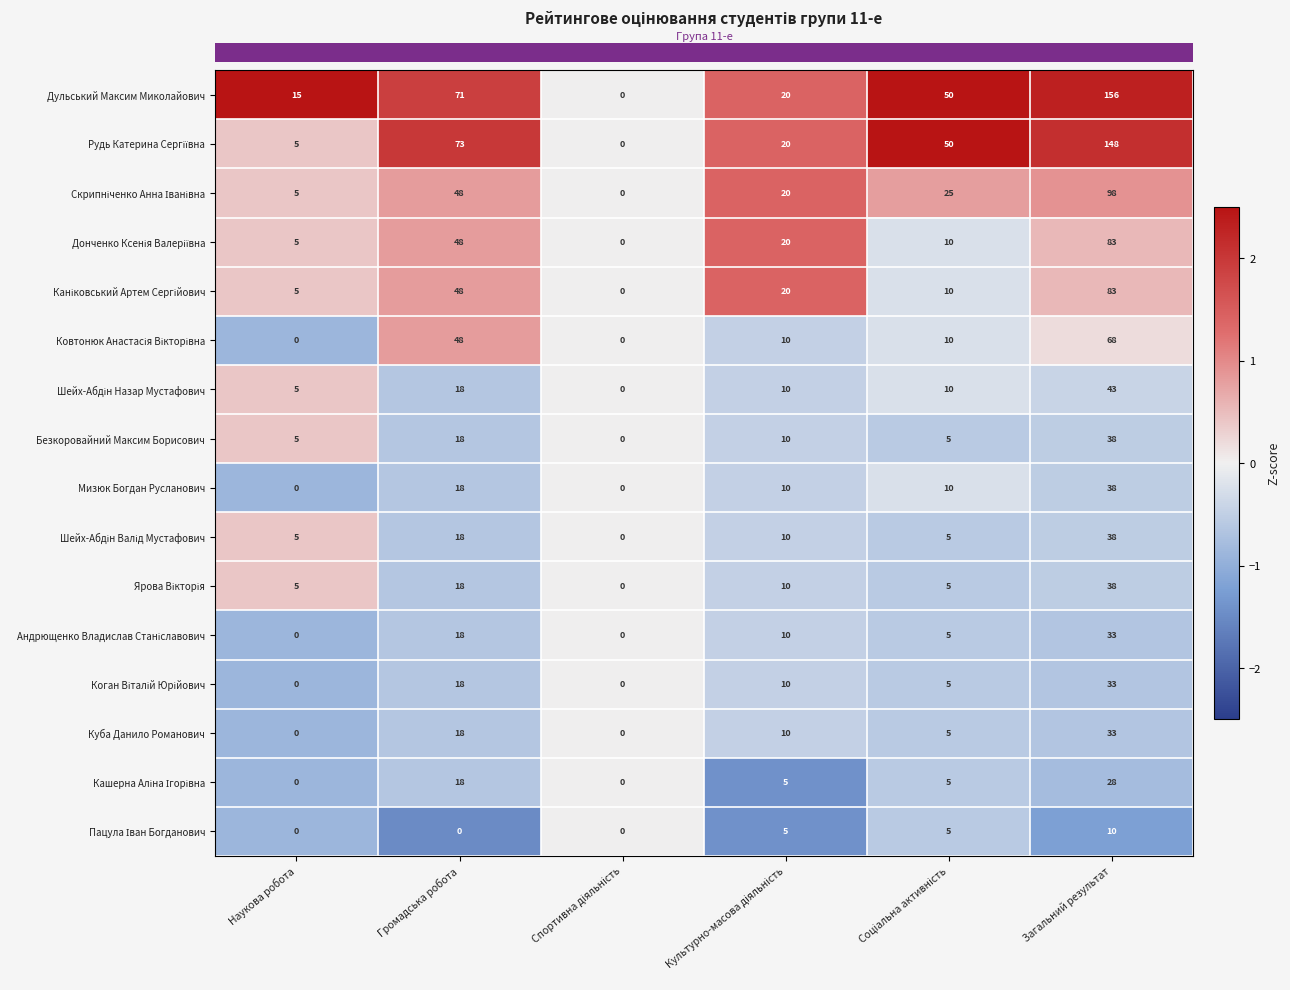

Which series has the largest range (max minus min)?

Дульський Максим Миколайович